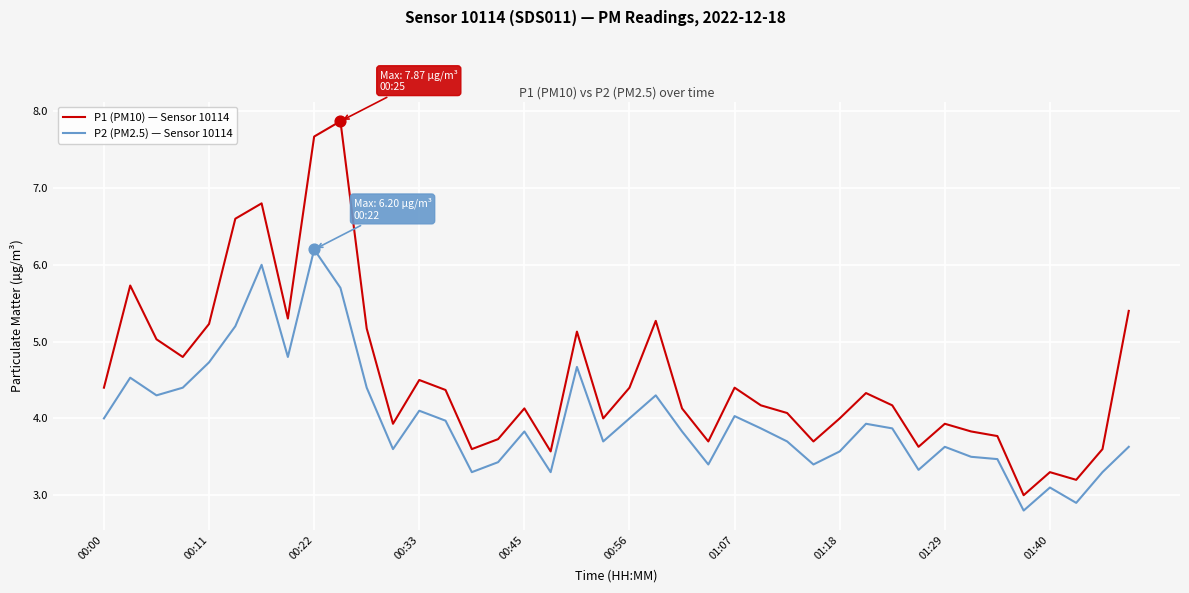

Which series has the largest total across all categories?

P1 (PM10) — Sensor 10114